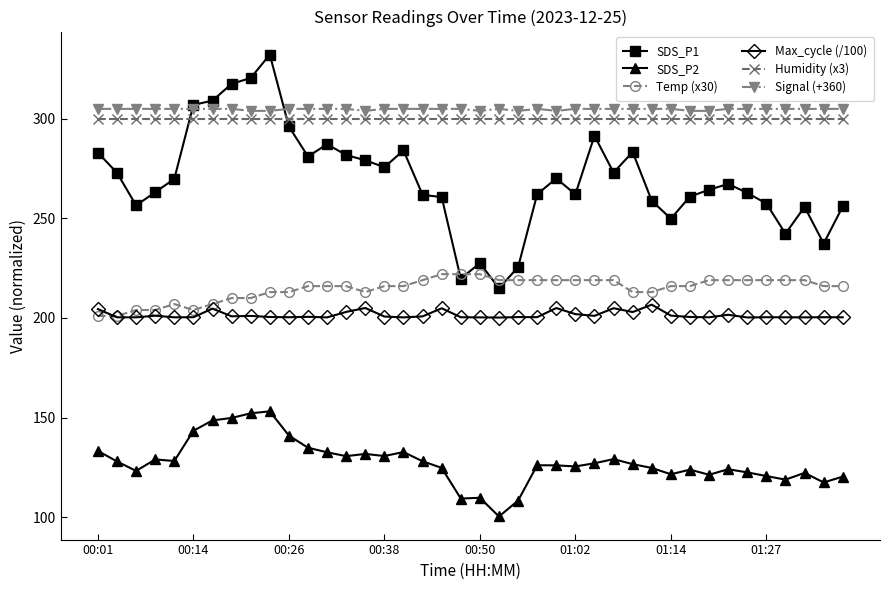

True or false: Temp (x30) and SDS_P2 cross at least once.

False